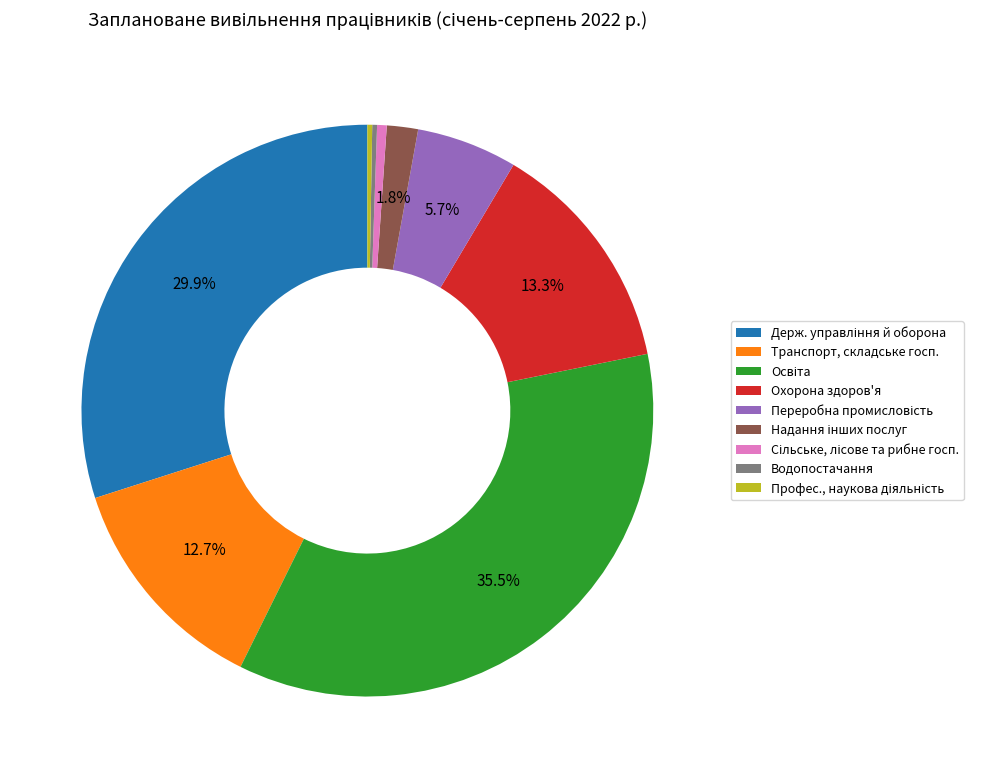

Does any single category account for the majority?

No